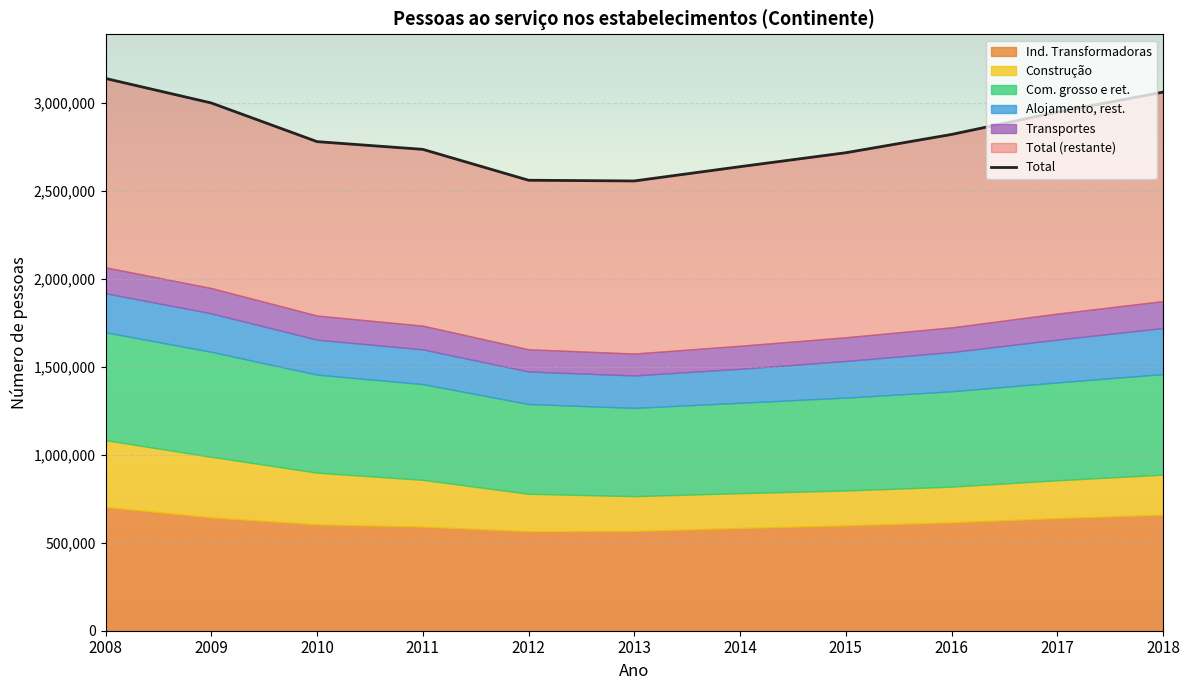

Between 2010 and 2015, which is larger?

2010